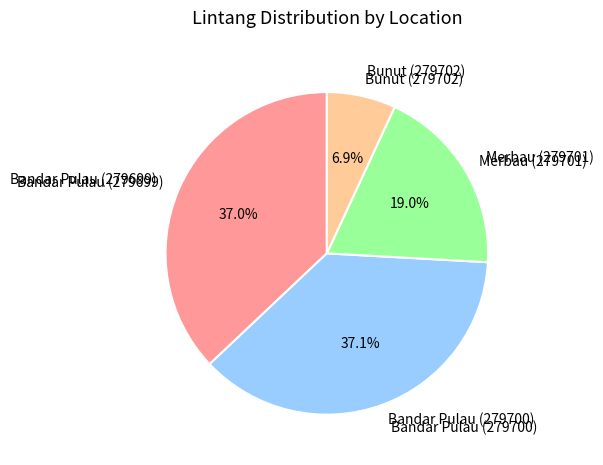

What is the largest slice in the pie chart?

Bandar Pulau (279700)